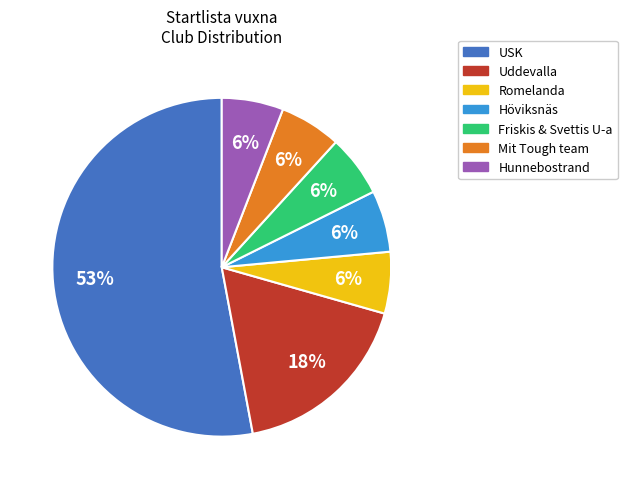

To the nearest percent, what is the average slice percentage?

14%